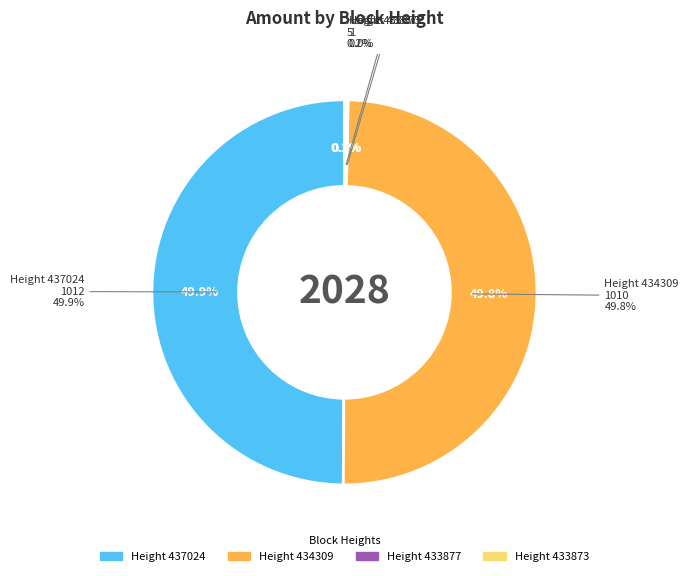

Which slice is the largest?

437024